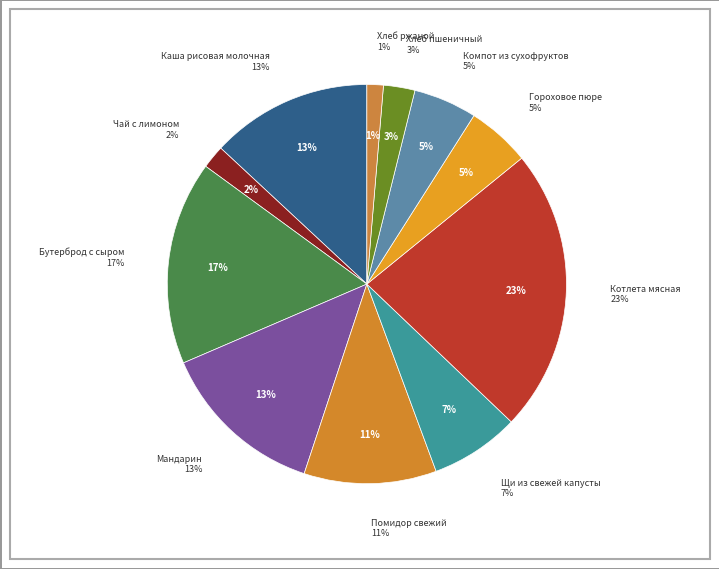

Is it true that Хлеб ржаной is 11% of the pie?

False